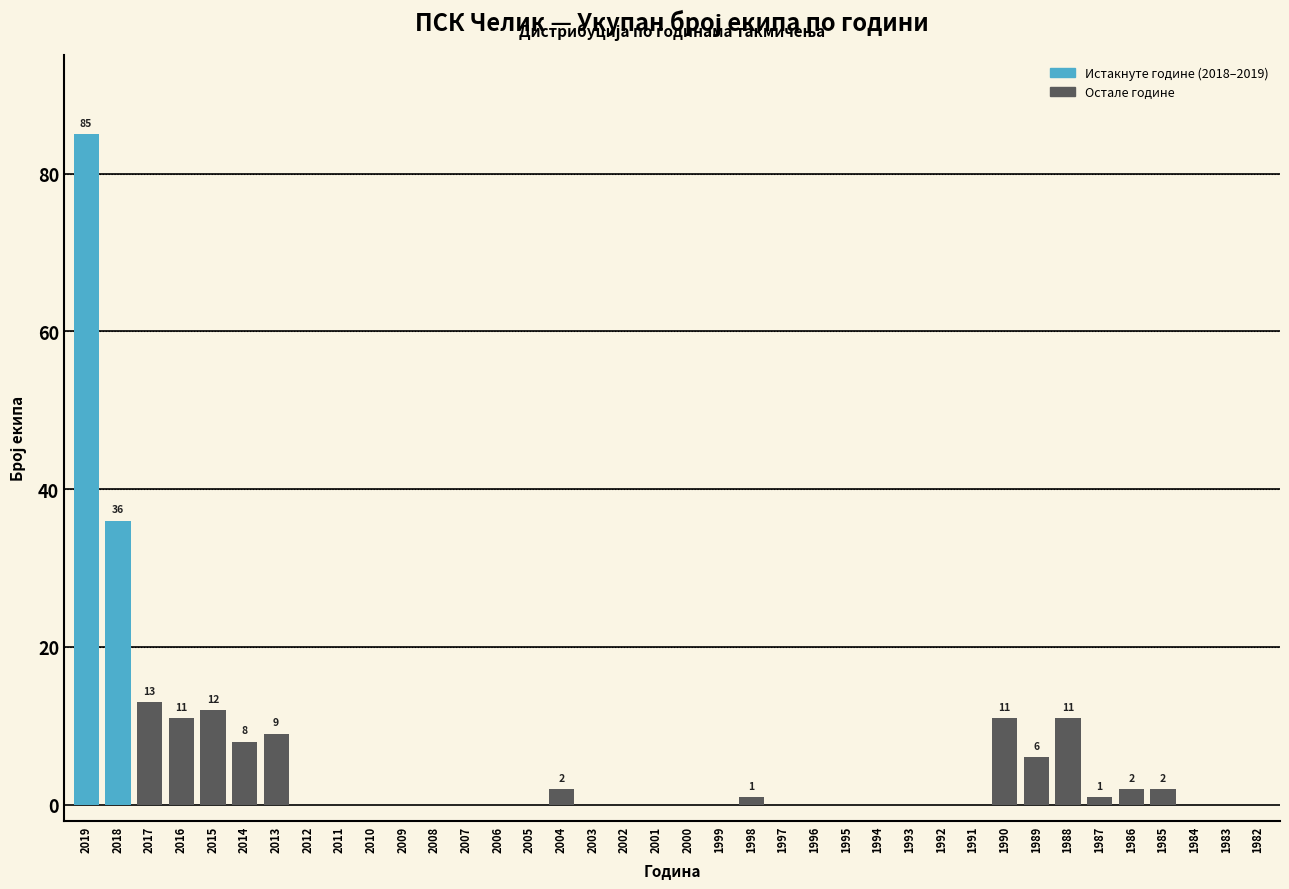

Which has a higher value, 2010 or 1989?

1989